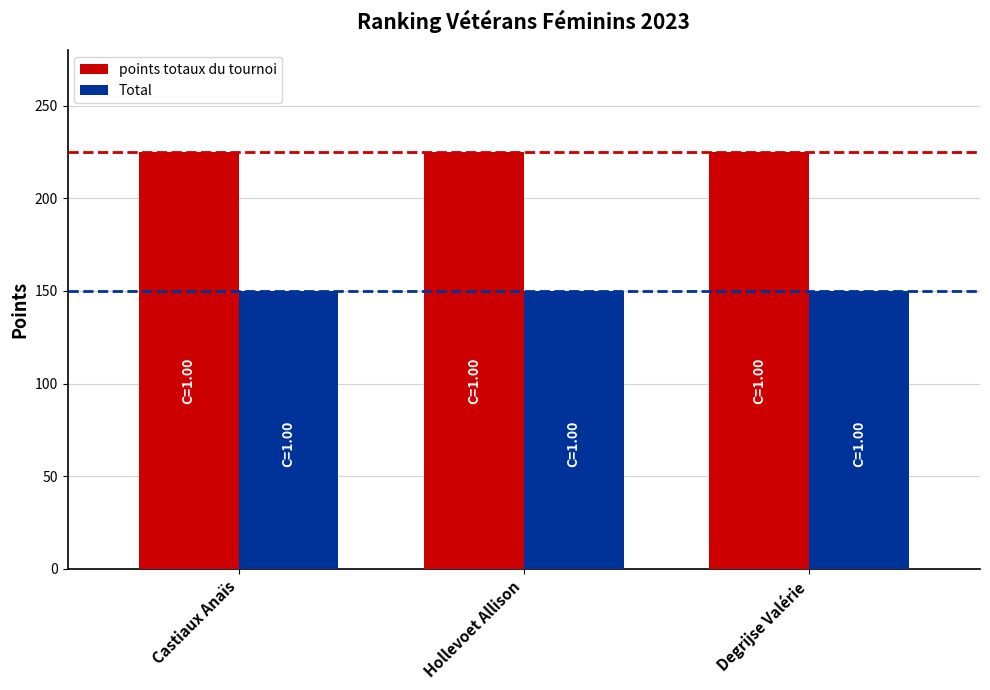

How many groups of bars are there?

3